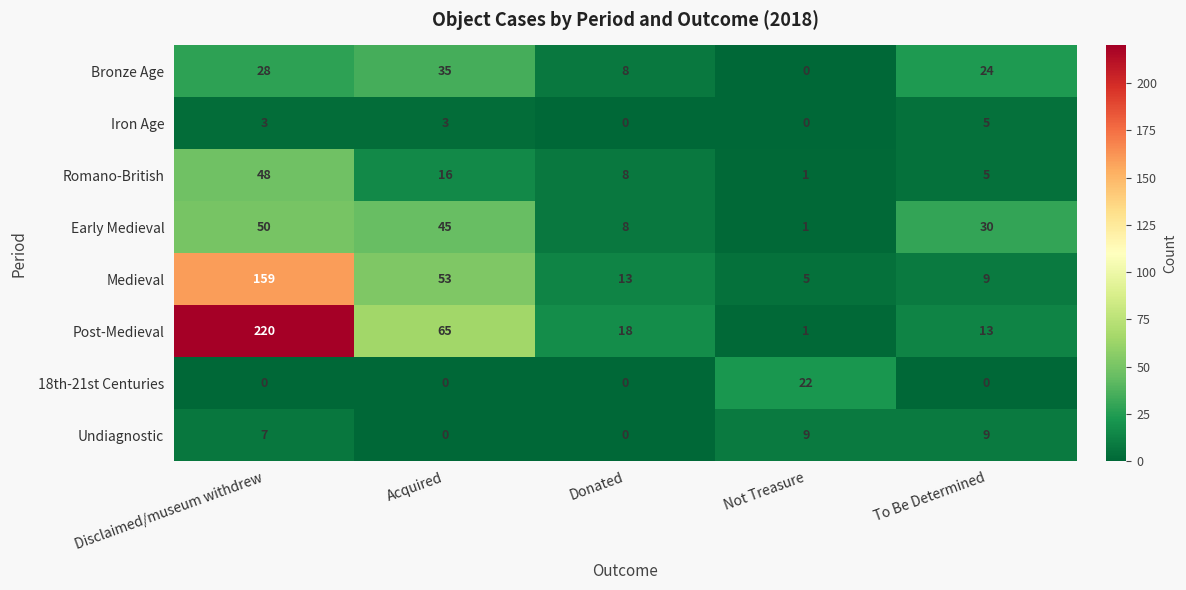

What is the difference between the Medieval values at To Be Determined and Donated?

4